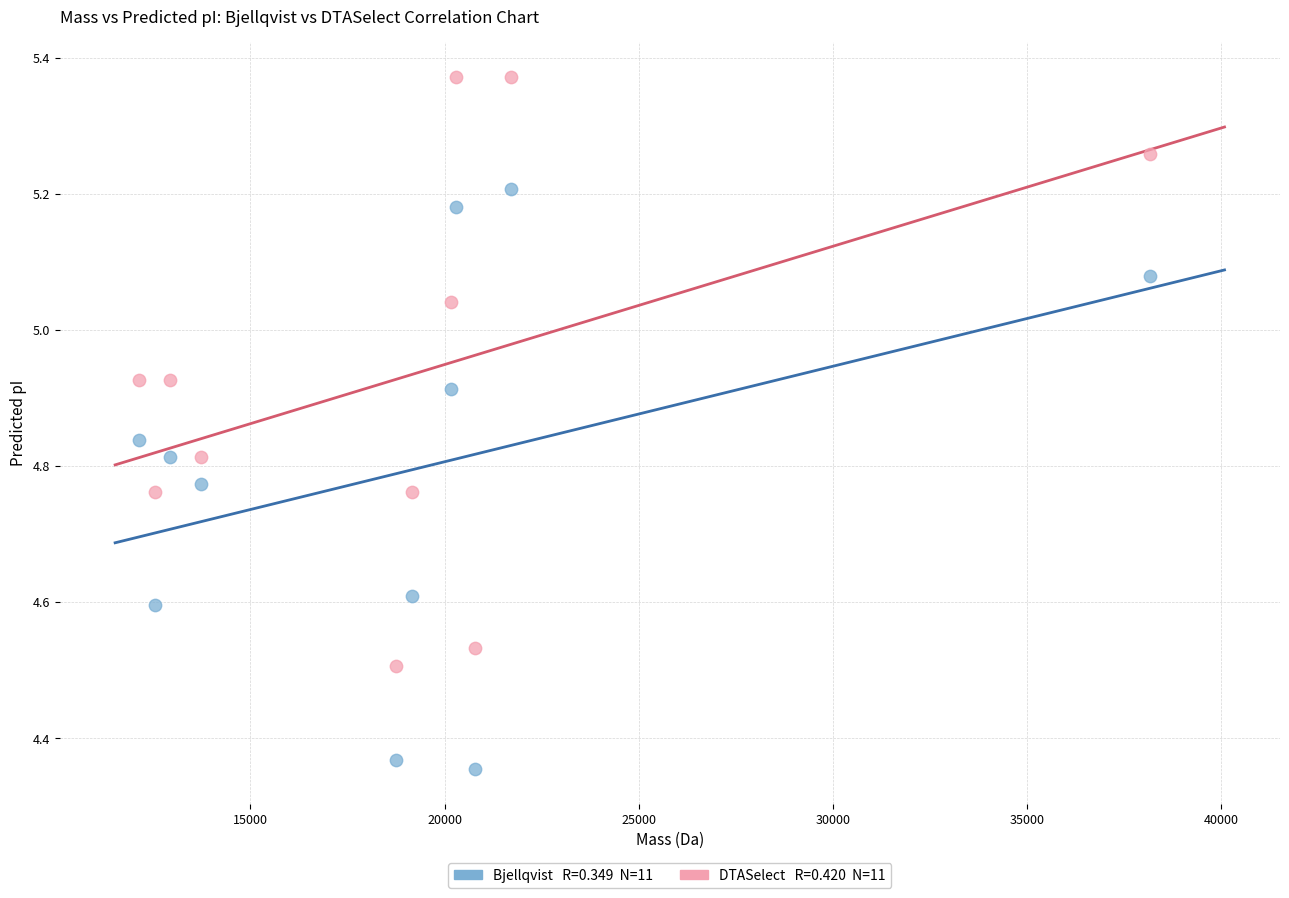

Across all data points, what is the range of X values (max minus min)?

26059.4